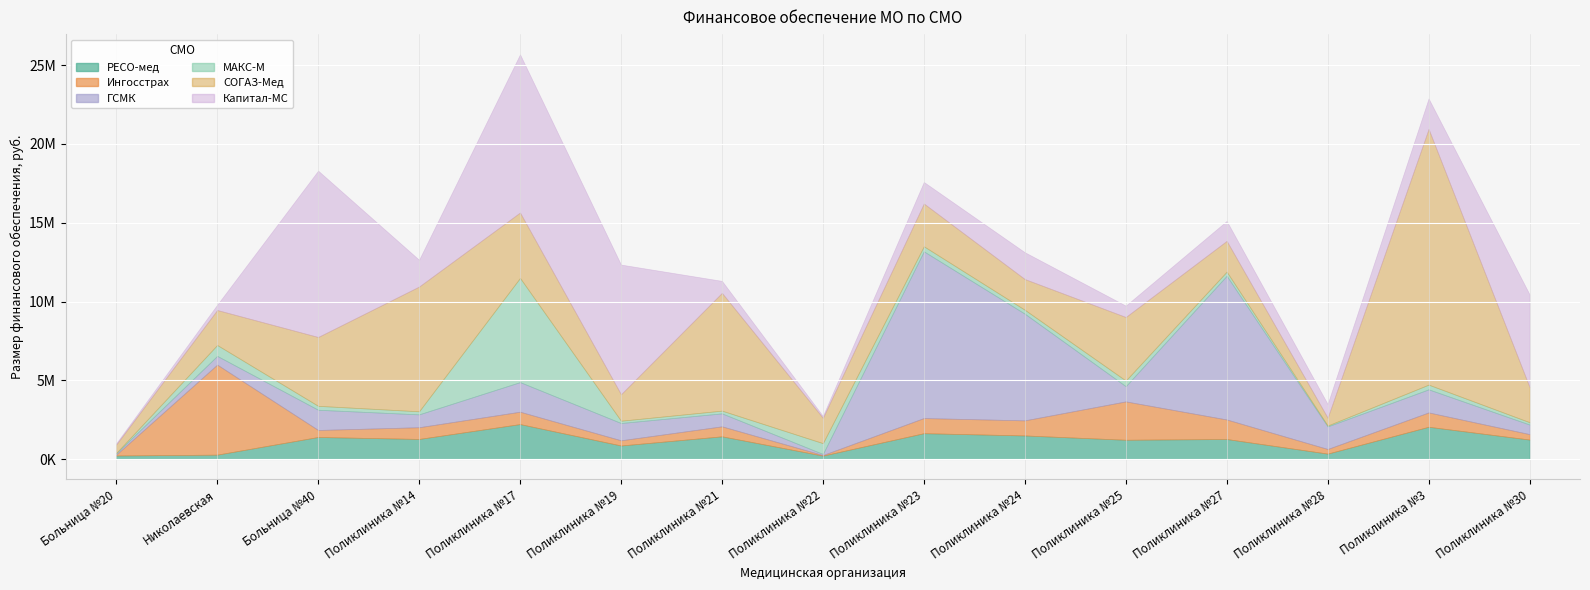

True or false: Ингосстрах and ГСМК cross at least once.

True